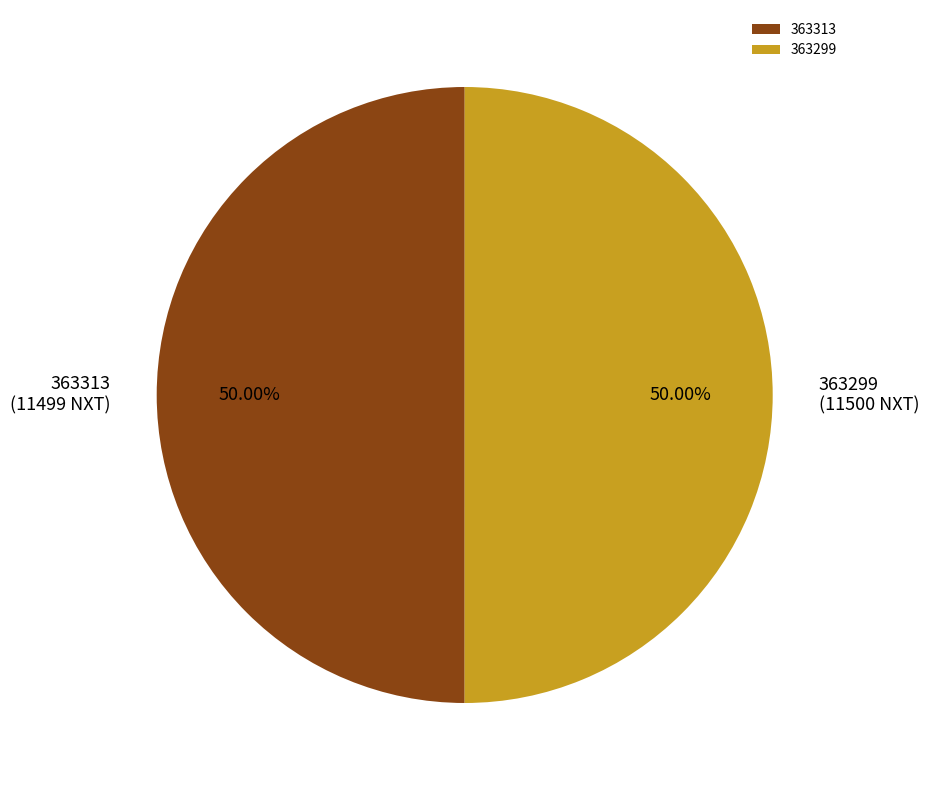

To the nearest percent, what is the combined percentage of 363313 and 363299?

100%